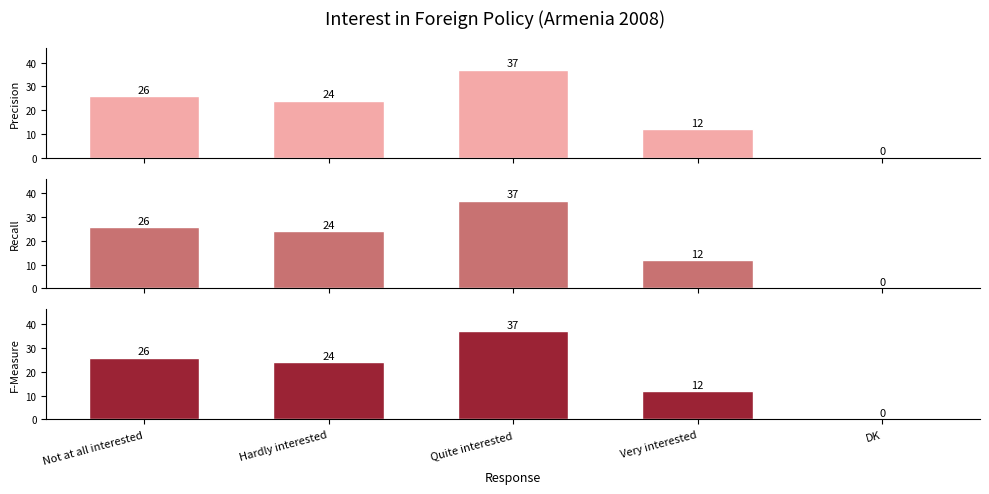

Reading left to right, what are all the values shown in this chart?

Precision: Not at all interested=26	Hardly interested=24	Quite interested=37	Very interested=12	DK=0
Recall: Not at all interested=26	Hardly interested=24	Quite interested=37	Very interested=12	DK=0
F-Measure: Not at all interested=26	Hardly interested=24	Quite interested=37	Very interested=12	DK=0